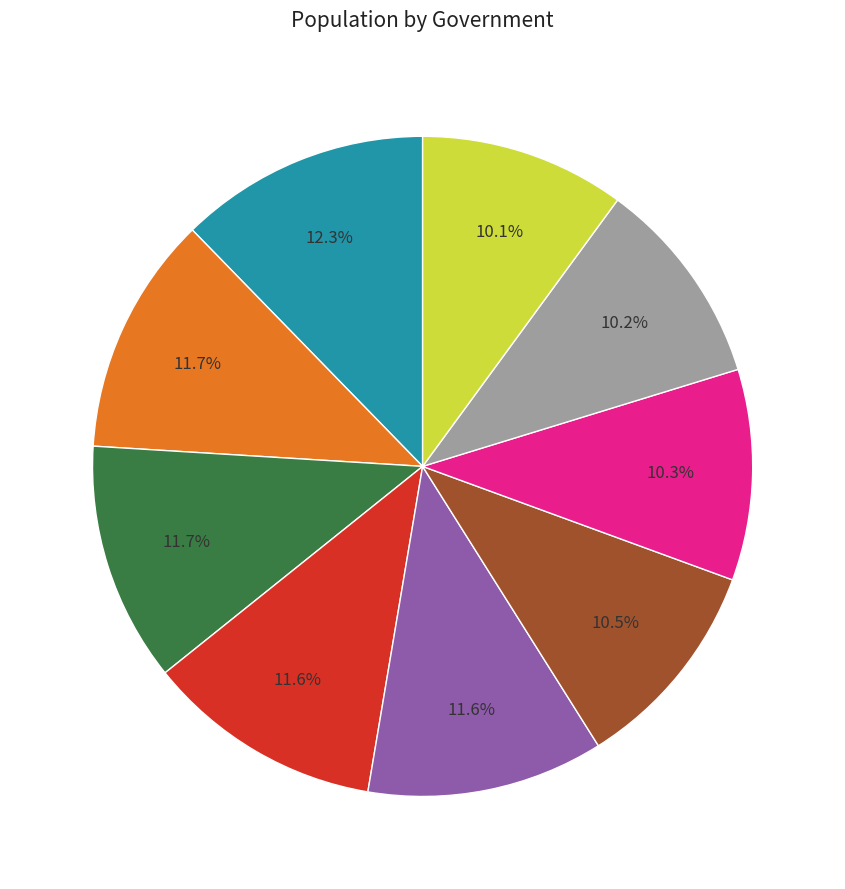

Is there any slice that represents more than half of the pie?

No